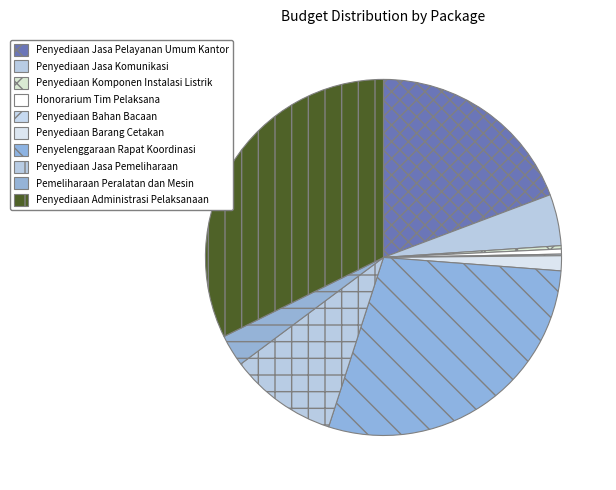

To the nearest percent, what is the difference between the Penyediaan Jasa Pelayanan Umum Kantor and Penyediaan Jasa Pemeliharaan slice percentages?

9%